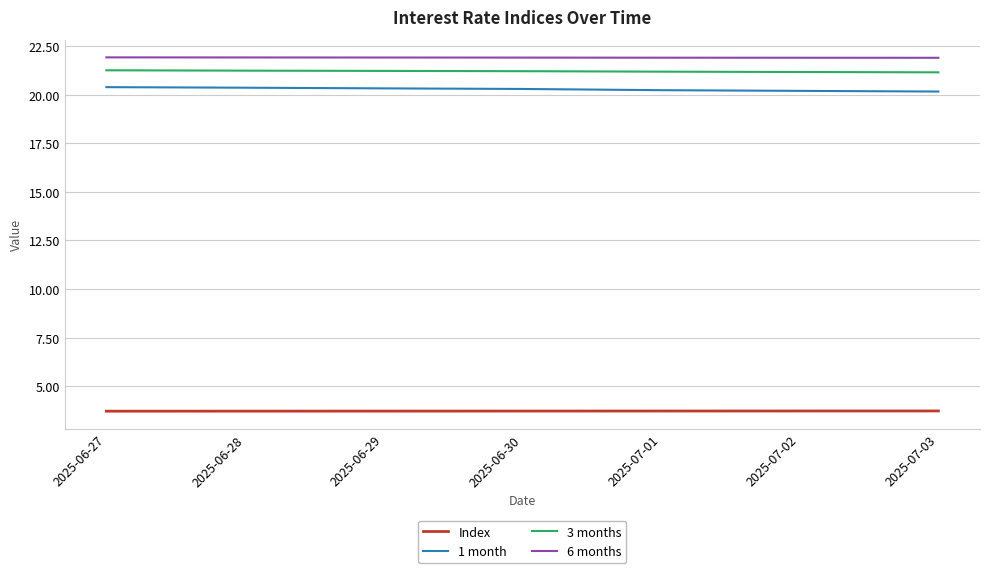

What is the lowest value of the Index series?

3.7